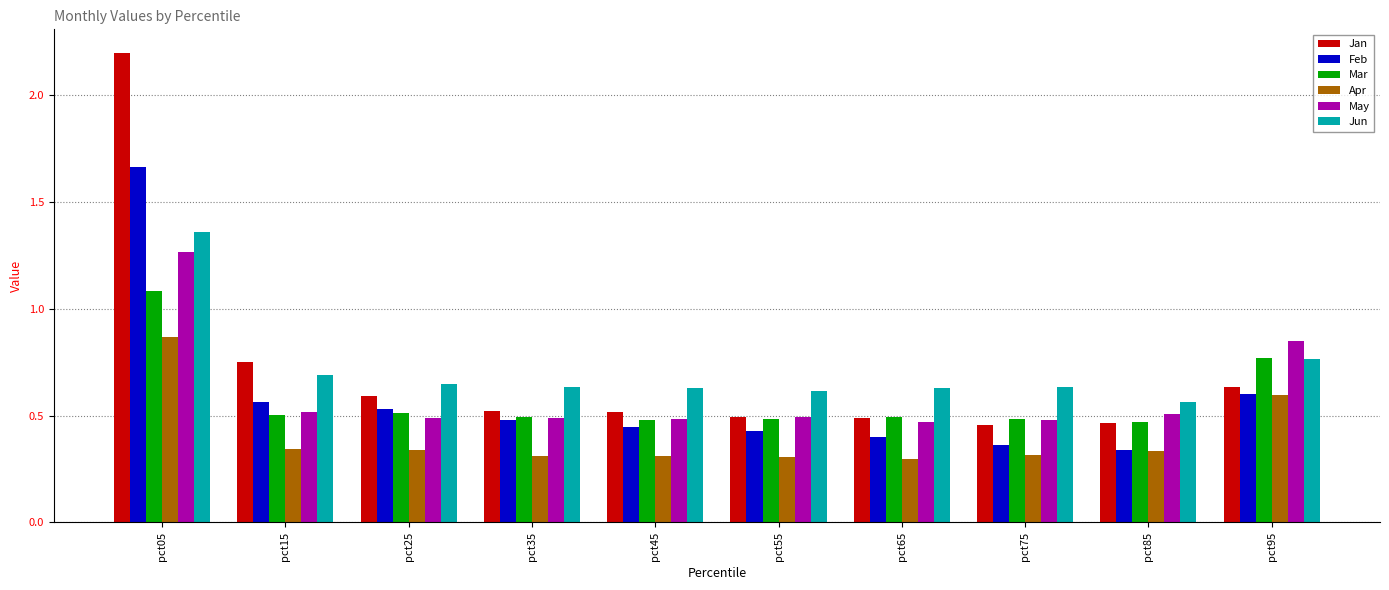

Which category has the highest value across all series?

pct05